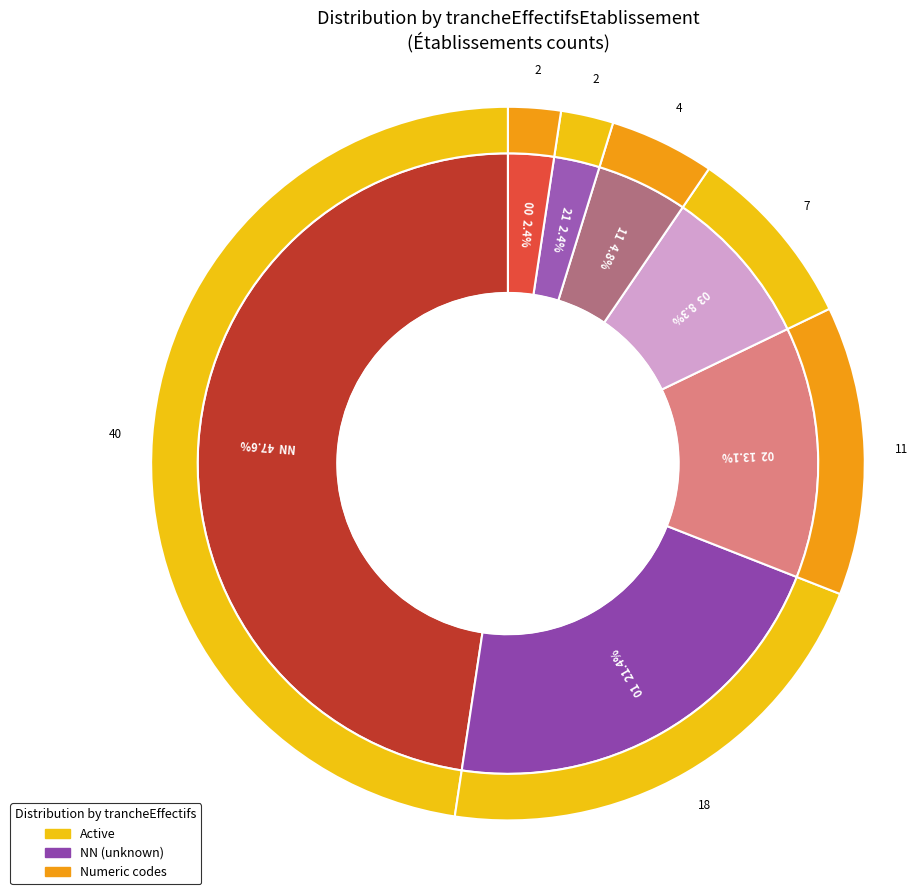

How much of the chart is everything except NN?

52.4%